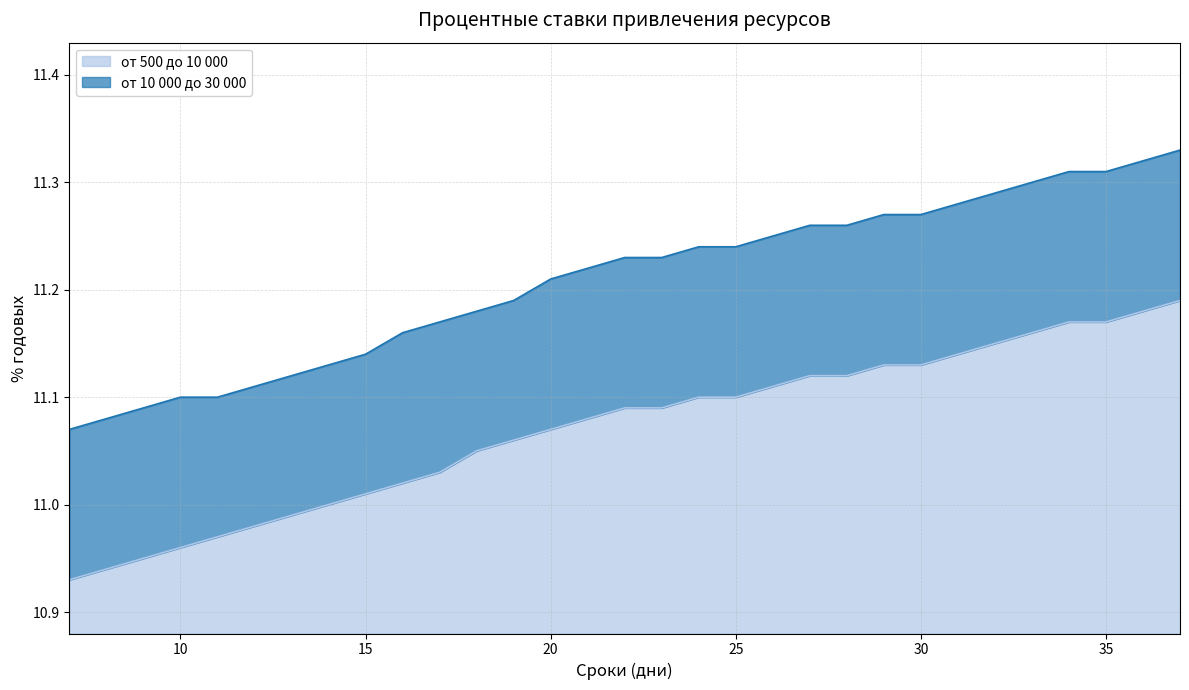

What is the maximum value for от 10 000 до 30 000?

11.3